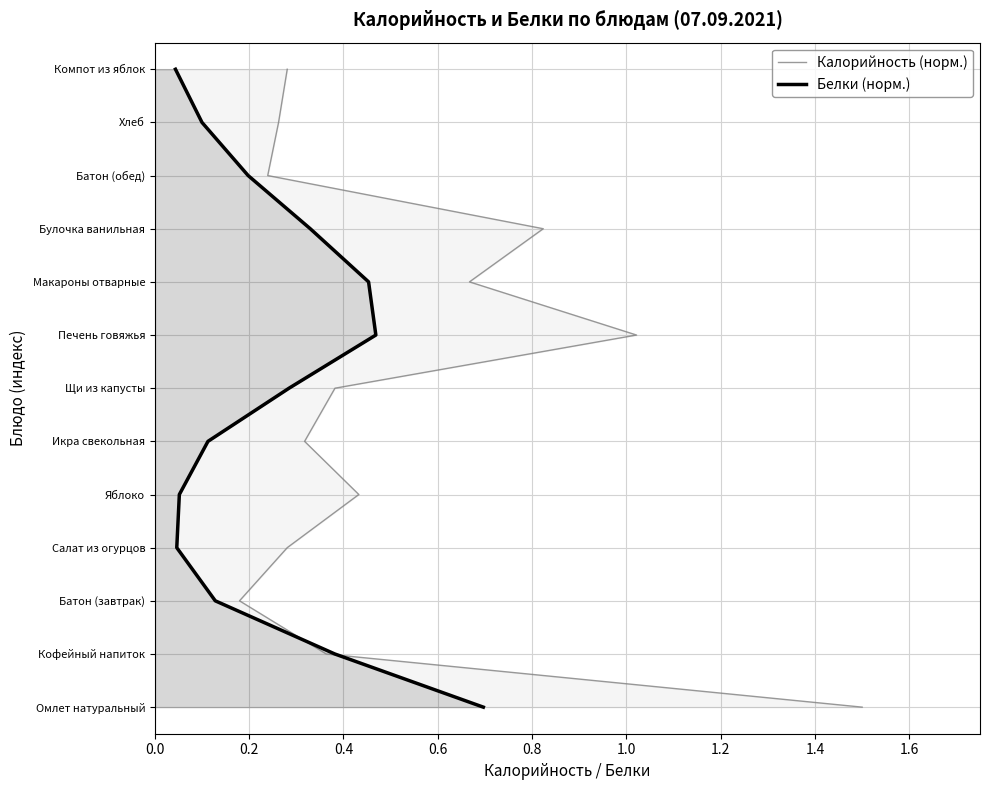

Does the chart have visible grid lines?

Yes